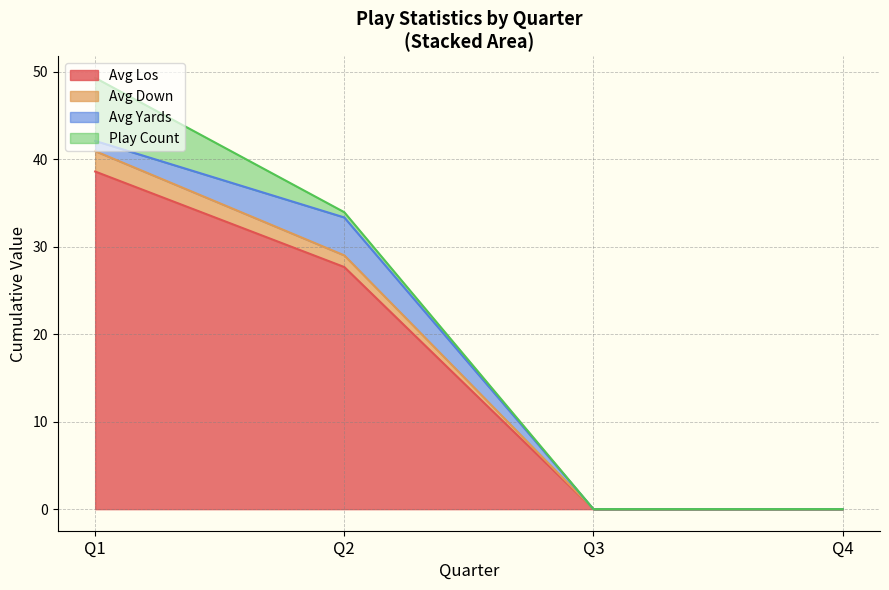

How many data points in play_count are above 38?

1